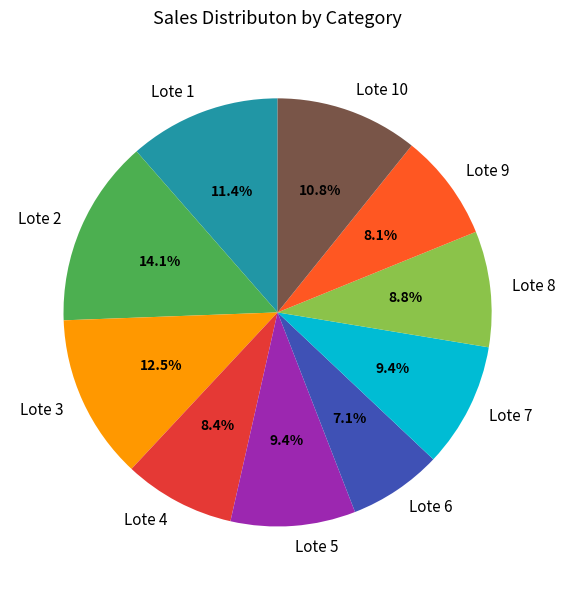

What is the ratio of the value at Lote 9 to the value at Lote 7?

0.9